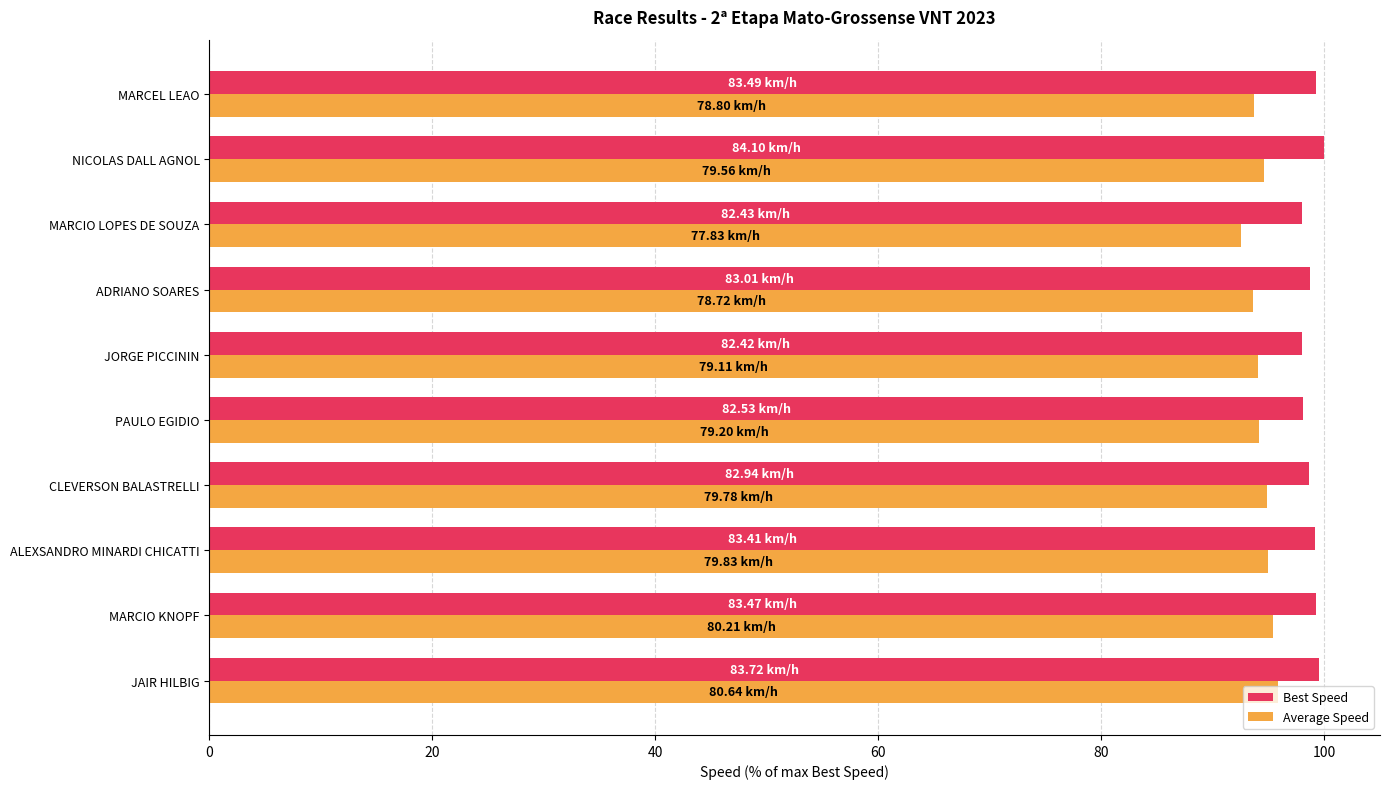

Rank the series at MARCEL LEAO from lowest to highest value.

Average Speed, Best Speed